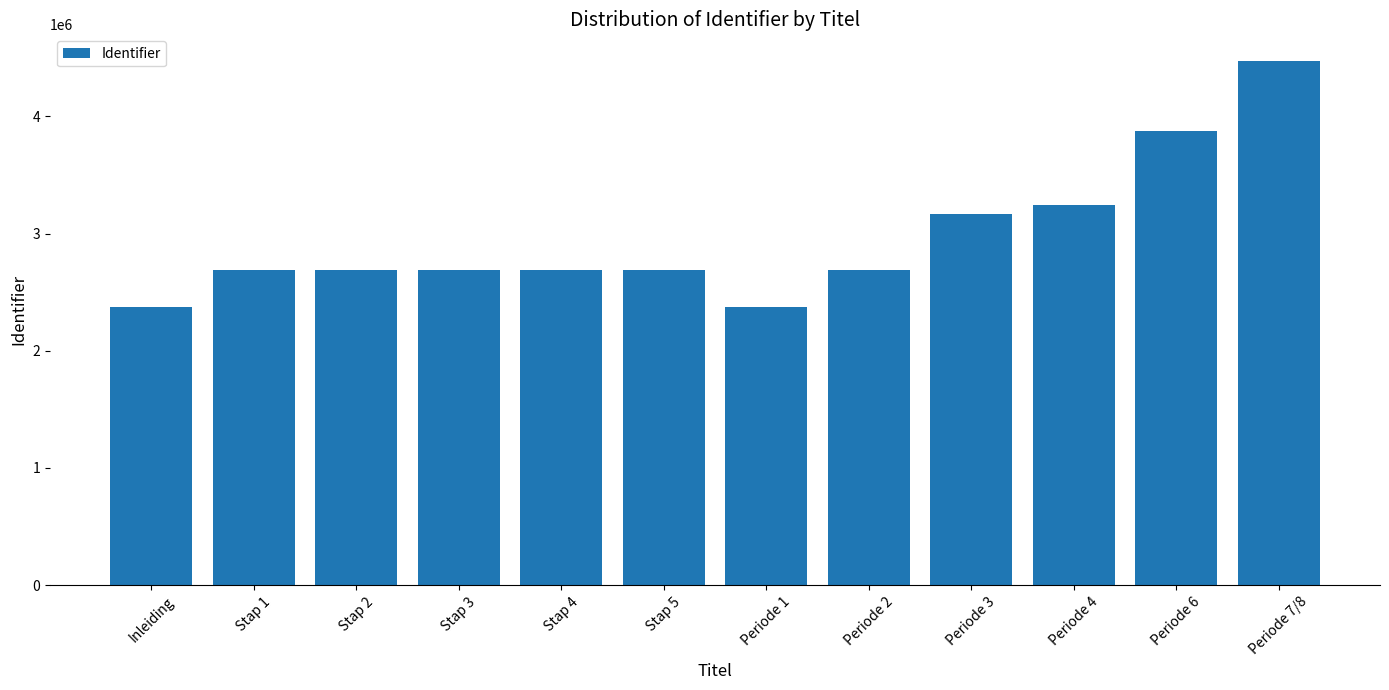

Count the number of data series in this chart.

1